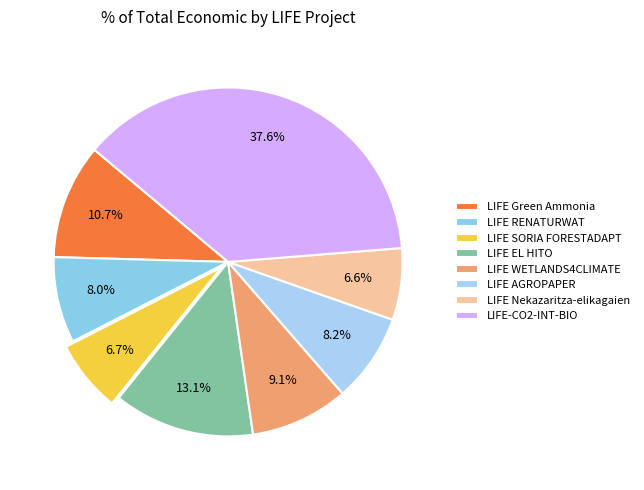

What percentage do LIFE SORIA FORESTADAPT and LIFE-CO2-INT-BIO together represent?

44.3%